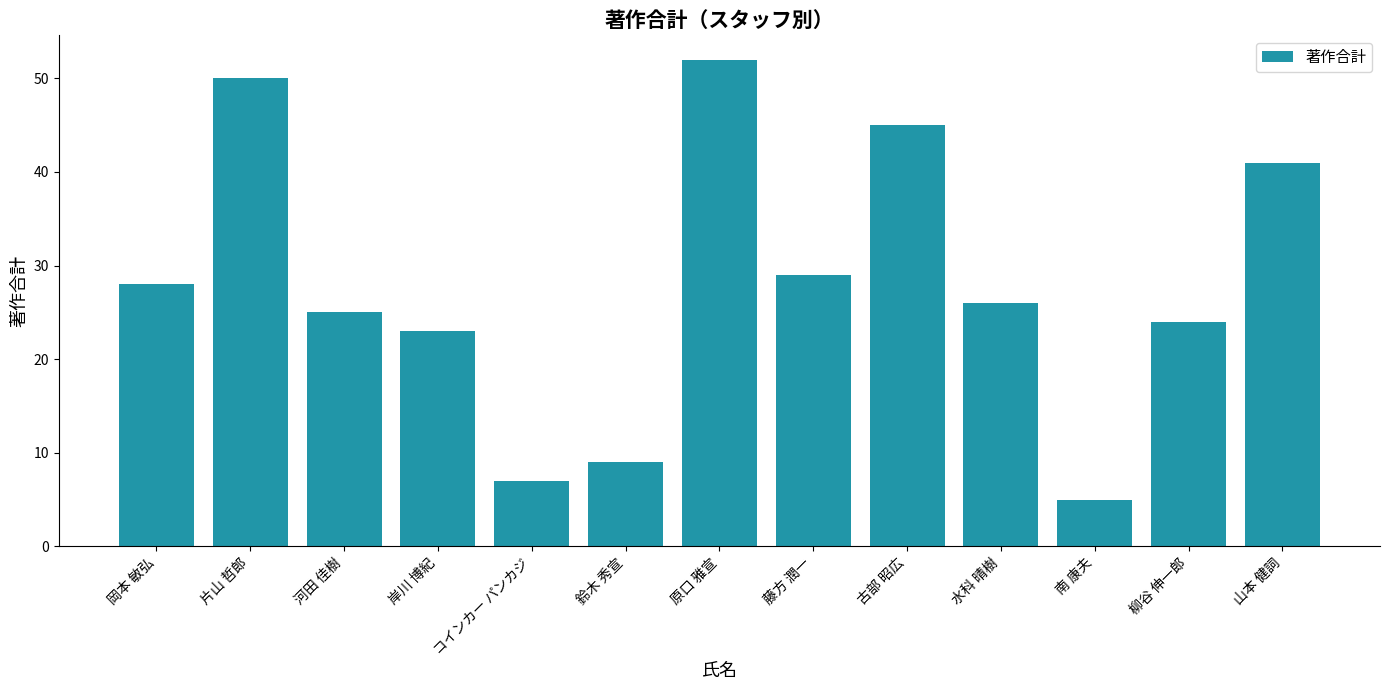

What is the sum of all values?

364